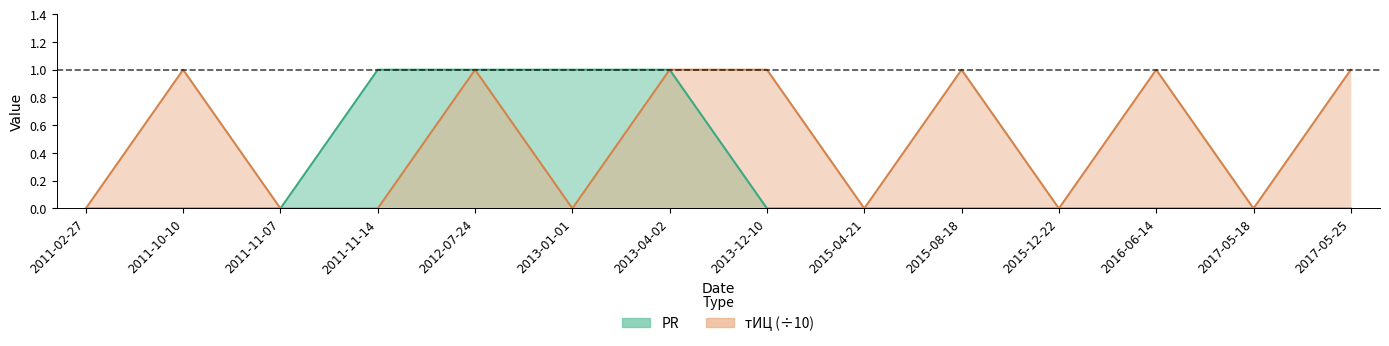

Count the tITs values in the range 0 to 1.

14